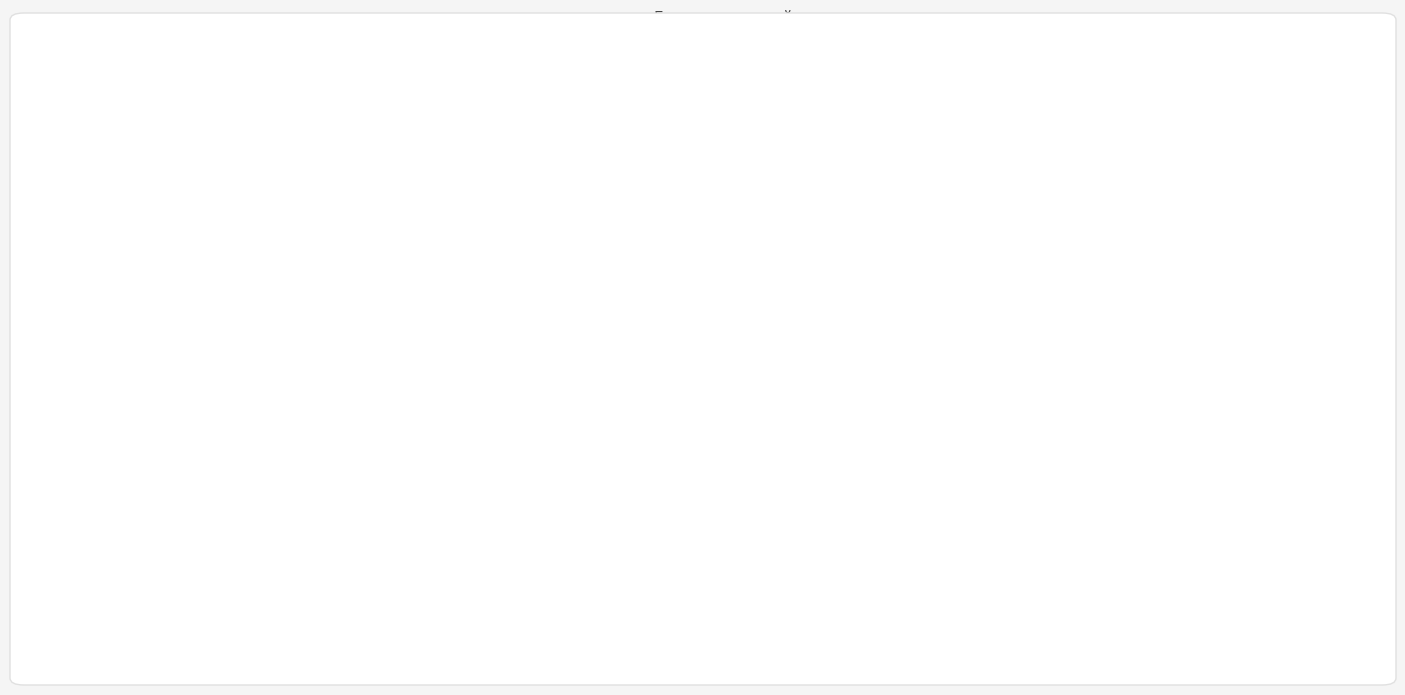

Is there a majority slice in this chart?

No